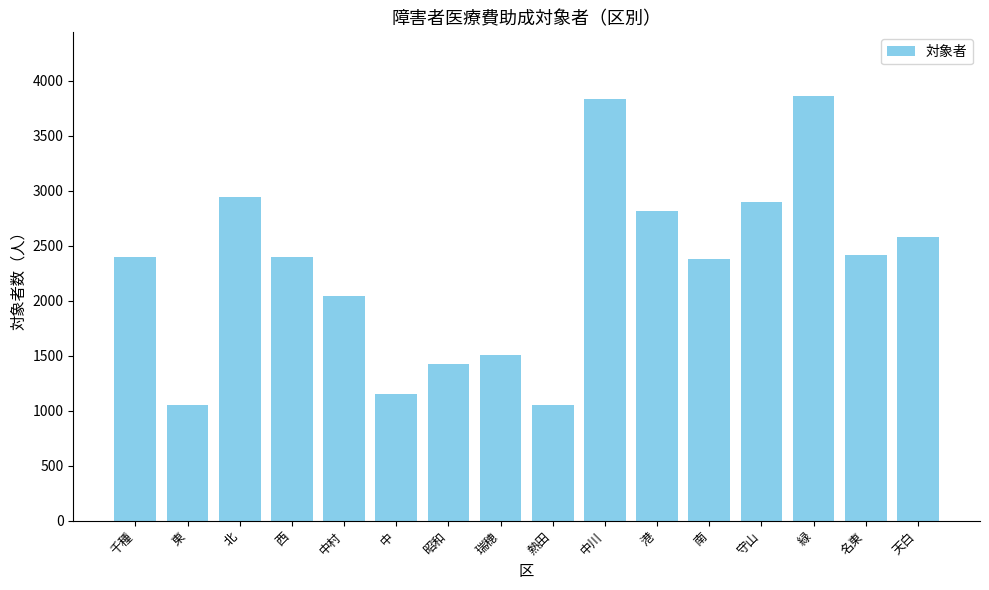

What is the average value?

2296